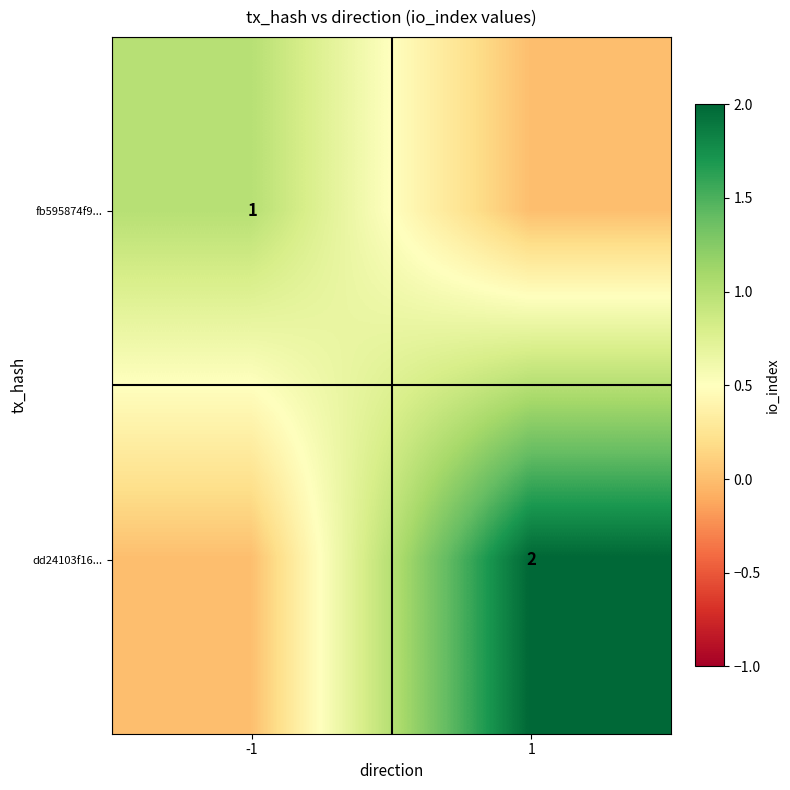

The value of fb595874f9... at -1 is 0. True or false?

False